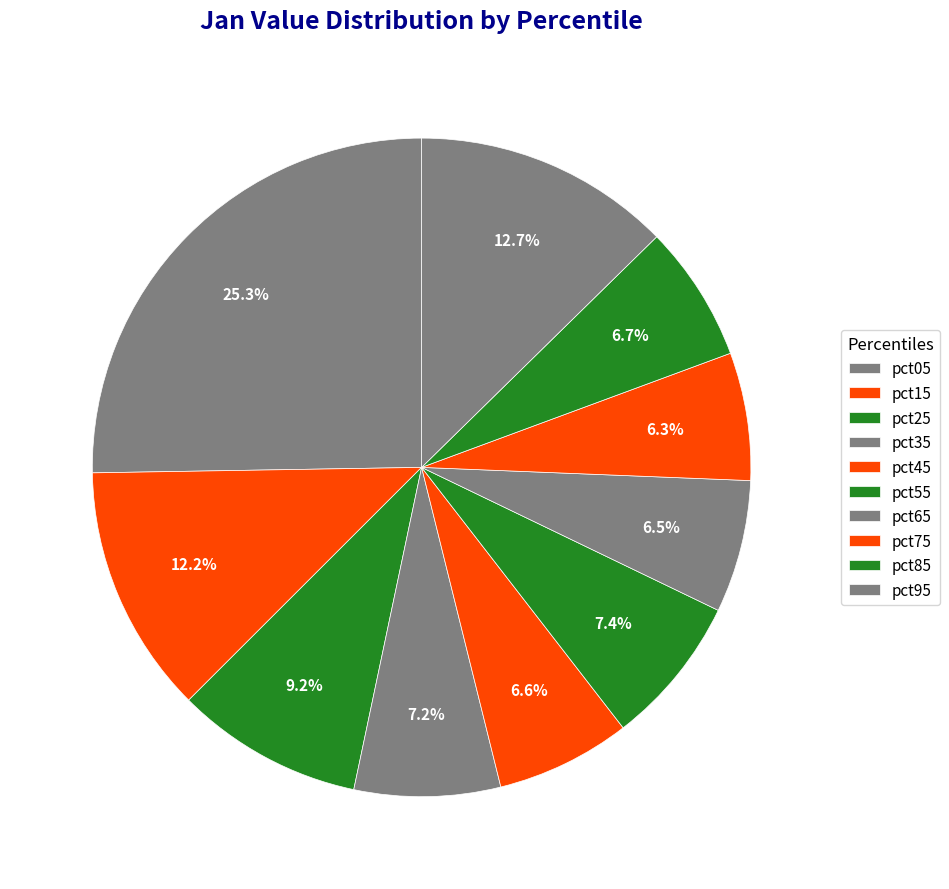

Count the number of slices in the pie.

10